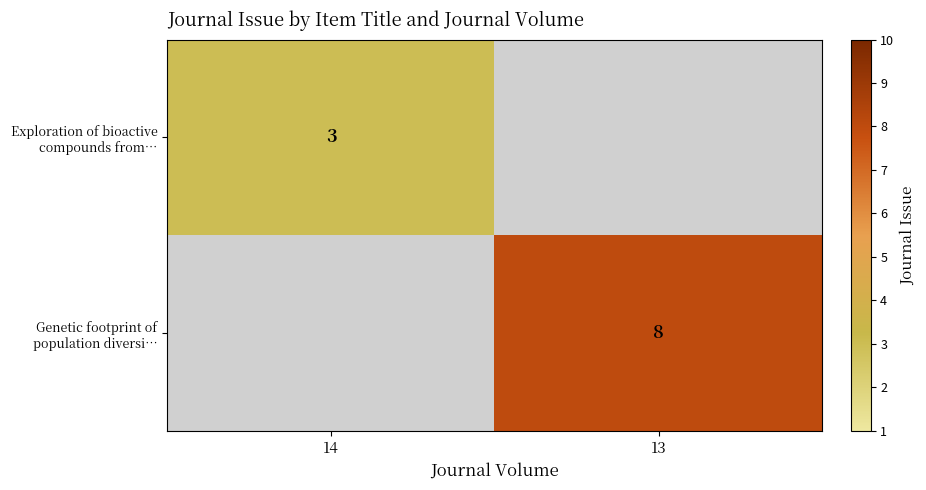

True or false: Exploration of bioactive compounds from… has a value of 1 at 14.

False